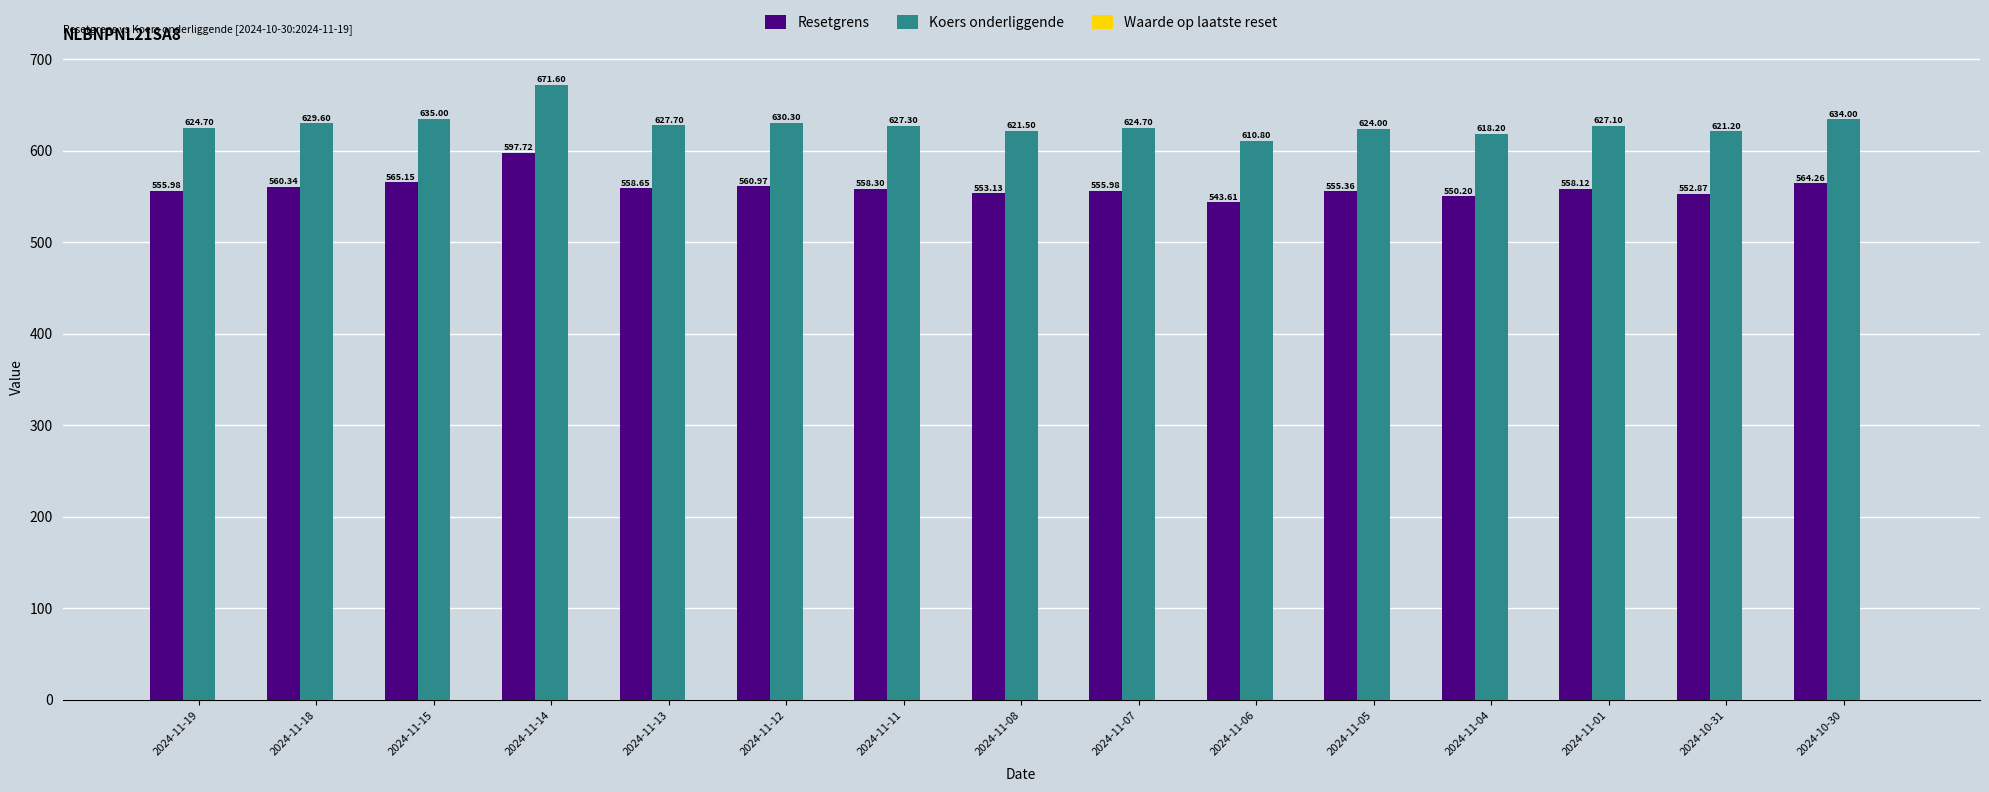

Which series has the largest total across all categories?

Koers onderliggende